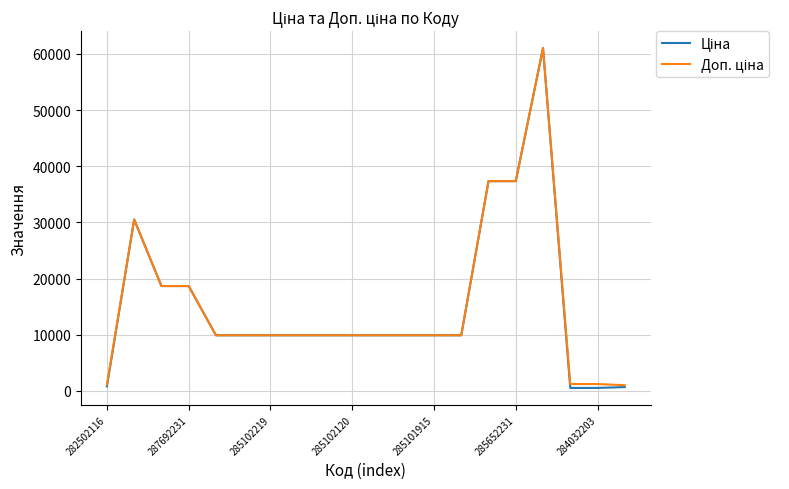

What is the maximum value shown in the chart?

61024.7